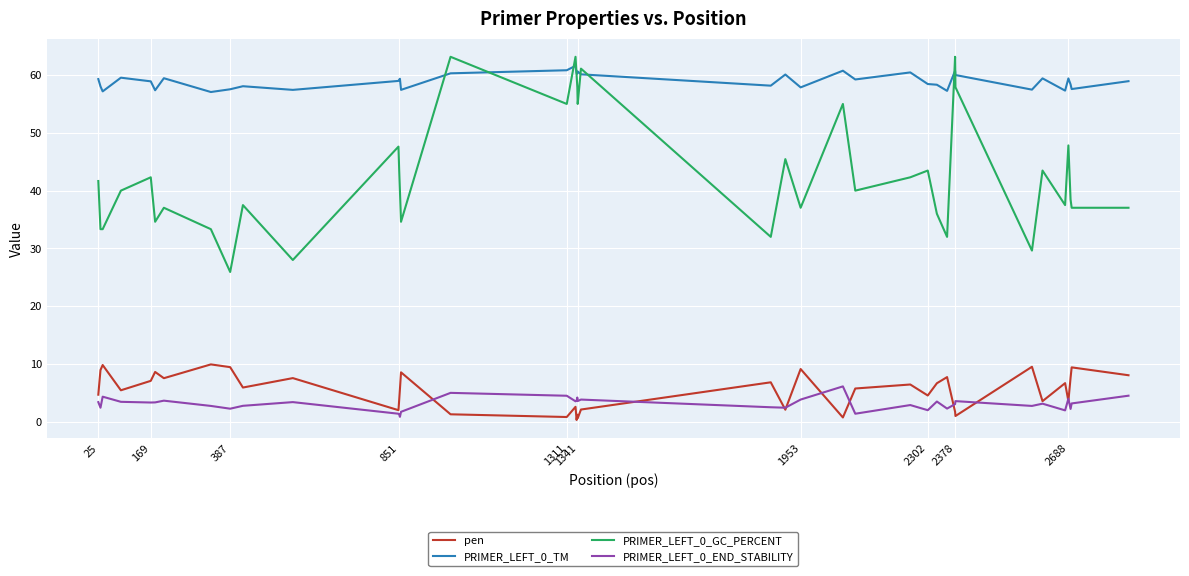

Which series has the largest range (max minus min)?

PRIMER_LEFT_0_GC_PERCENT